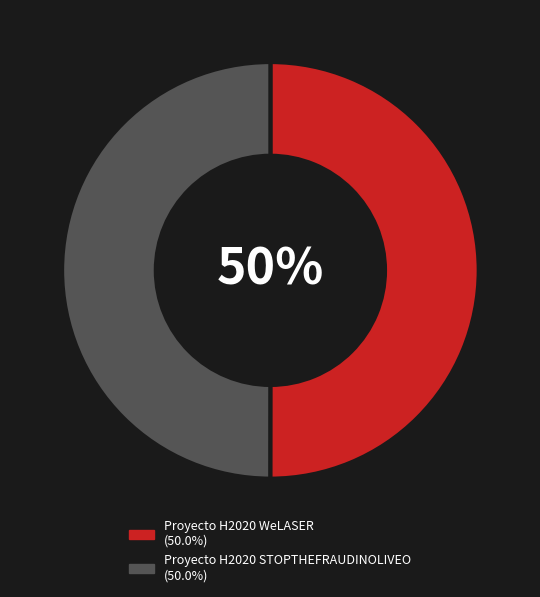

Approximately how many times larger is the value at Proyecto H2020 WeLASER compared to Proyecto H2020 STOPTHEFRAUDINOLIVEO?

1.0